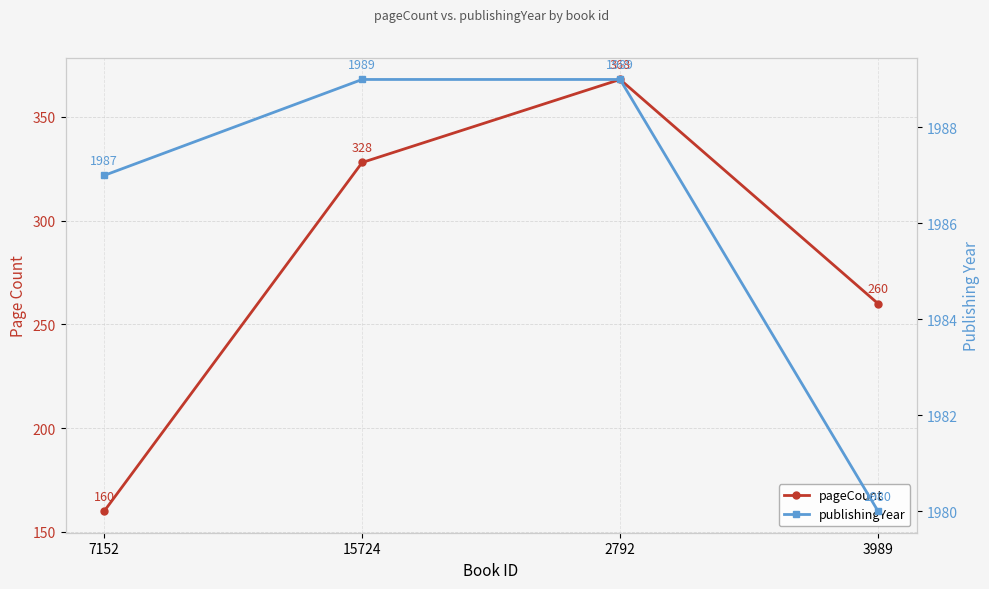

At which label does publishingYear reach its minimum?

3989